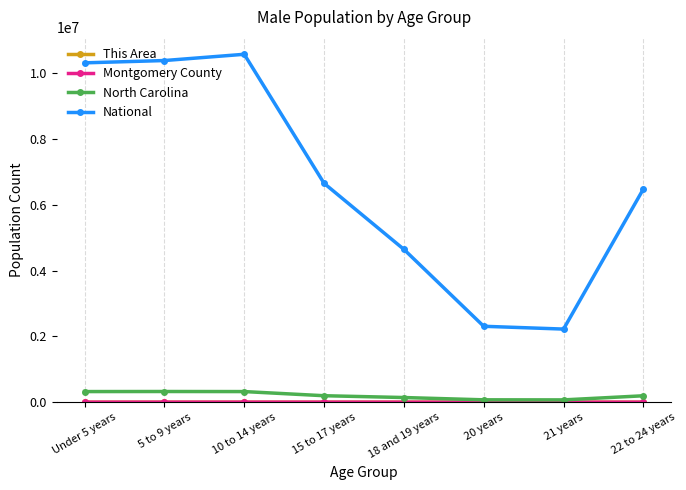

In National, how many points are higher than both neighbors (excluding endpoints)?

1